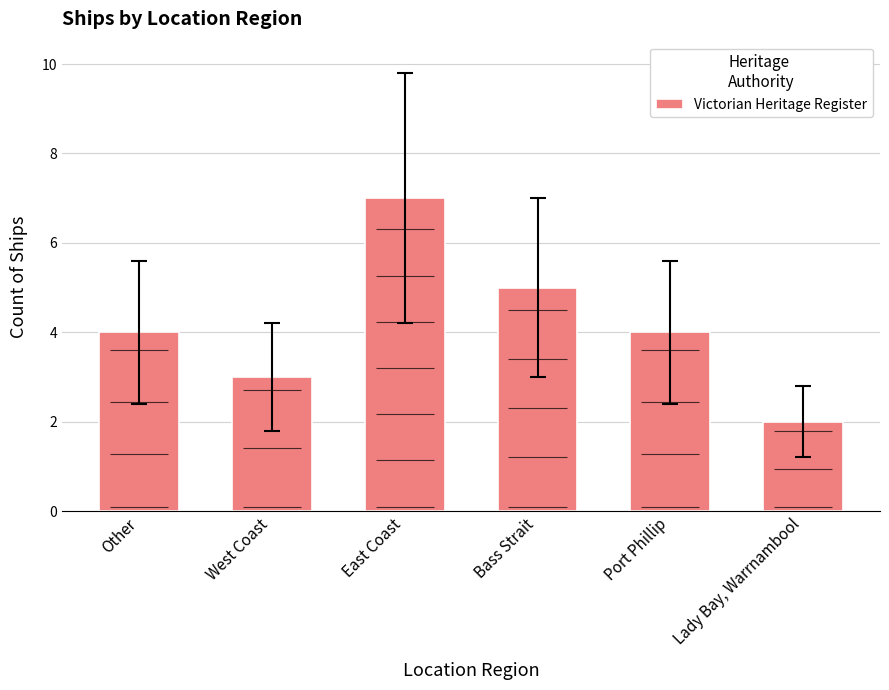

What is the average value?

4